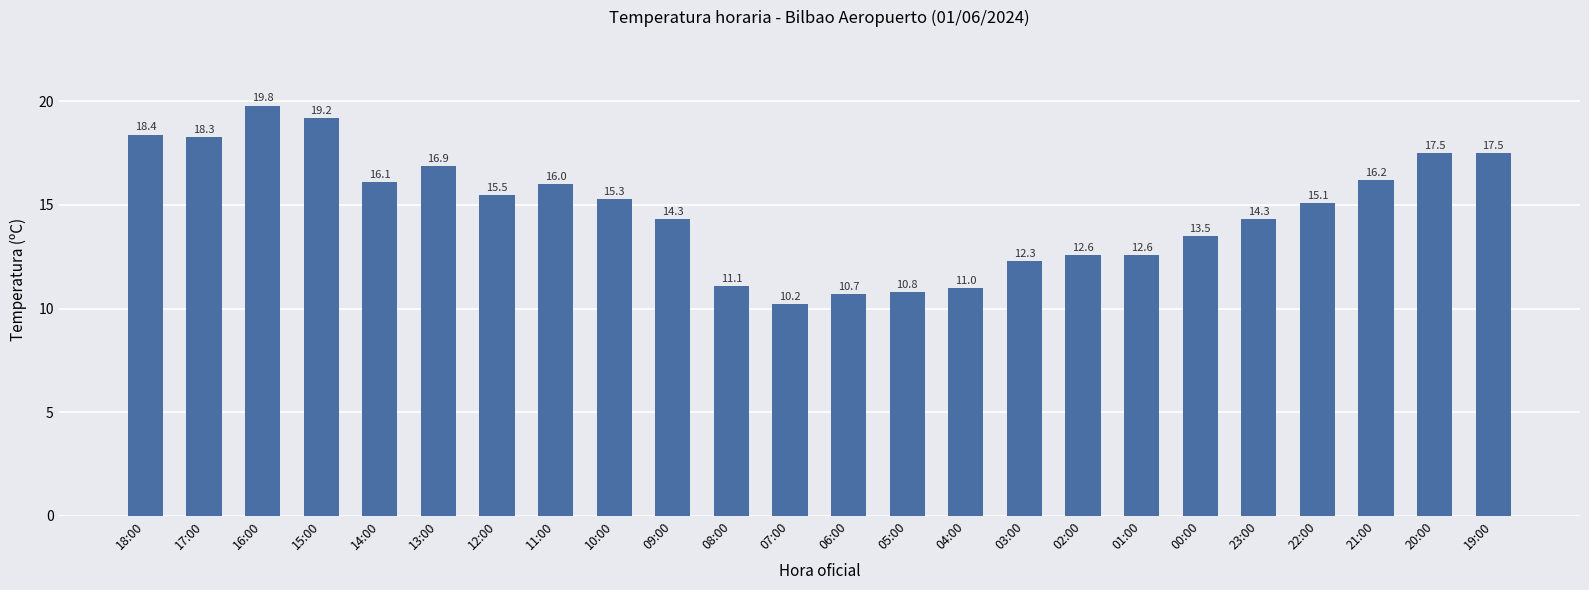

Reading right to left, transcribe all the data shown in this chart.

17.5	17.5	16.2	15.1	14.3	13.5	12.6	12.6	12.3	11.0	10.8	10.7	10.2	11.1	14.3	15.3	16.0	15.5	16.9	16.1	19.2	19.8	18.3	18.4